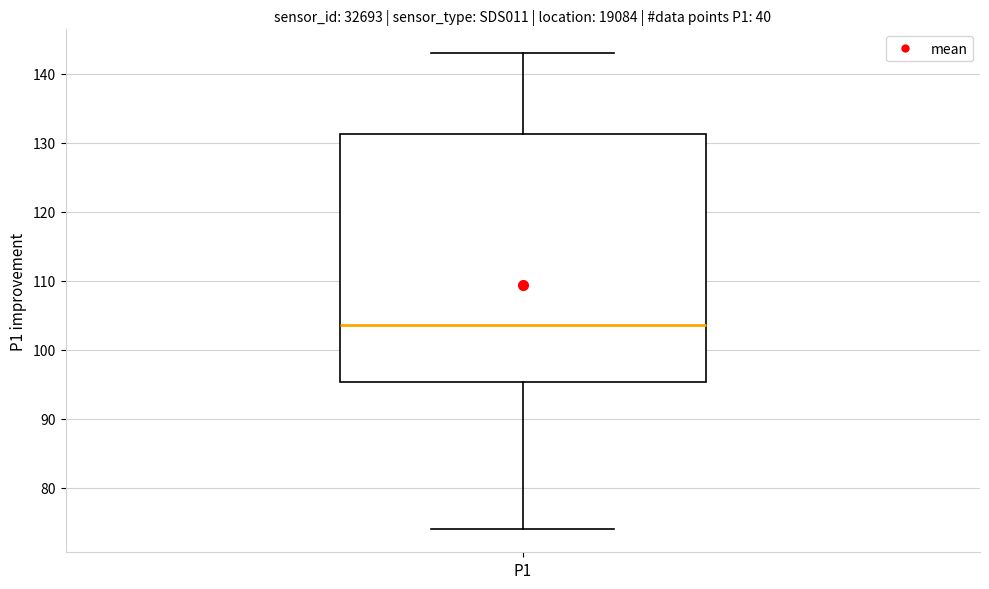

Read this box plot against the y-axis: the position of the median line, the range covered by the box, and the ends of both whiskers. The values are not printed on the chart, so give them approximately, as read against the axis.

median 104, box 95 to 131, whiskers 74 to 143